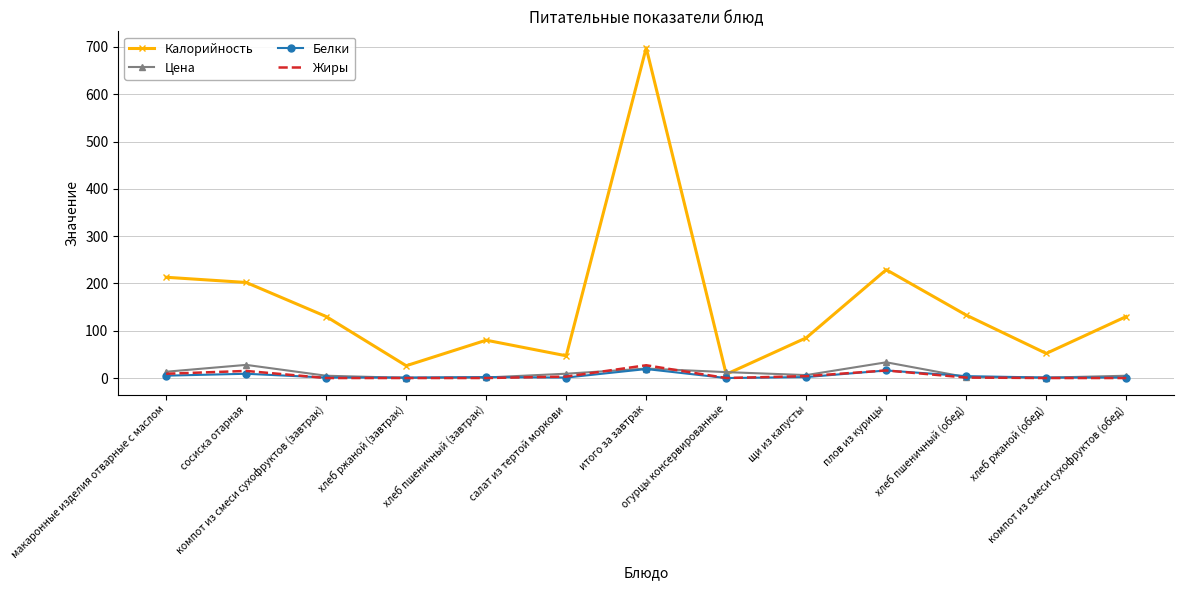

True or false: Жиры and Калорийность intersect in this chart.

False